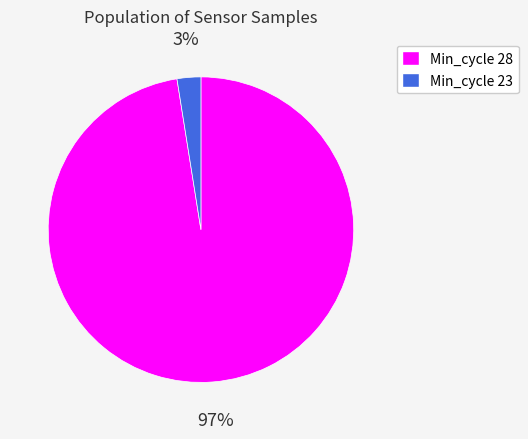

Count the number of slices in the pie.

2